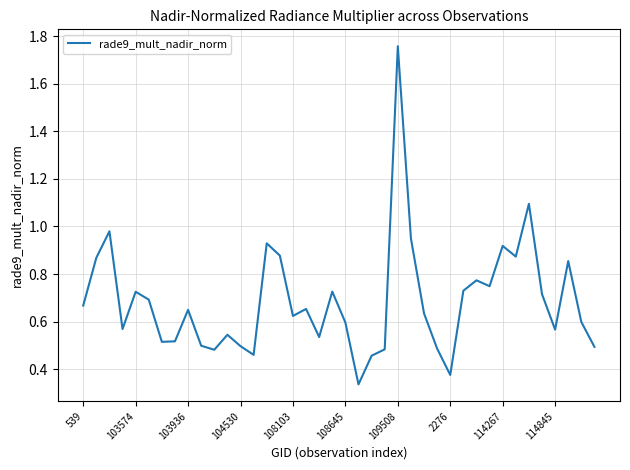

What is the difference between the maximum and minimum values?

1.4